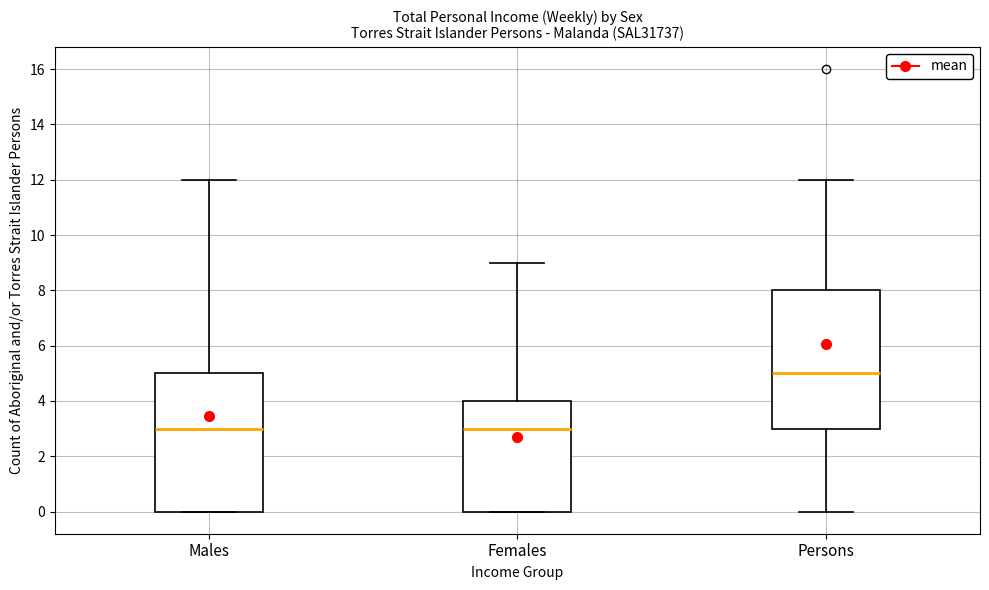

Reading left to right, transcribe this box plot: for each box, give where its median line is, the range the box spans, and where its two whiskers end, as read against the y-axis. The values are not printed on the chart, so give them approximately, as read against the axis.

Males: median 3, box 0 to 5, whiskers 0 to 12
Females: median 3, box 0 to 4, whiskers 0 to 9
Persons: median 5, box 3 to 8, whiskers 0 to 12